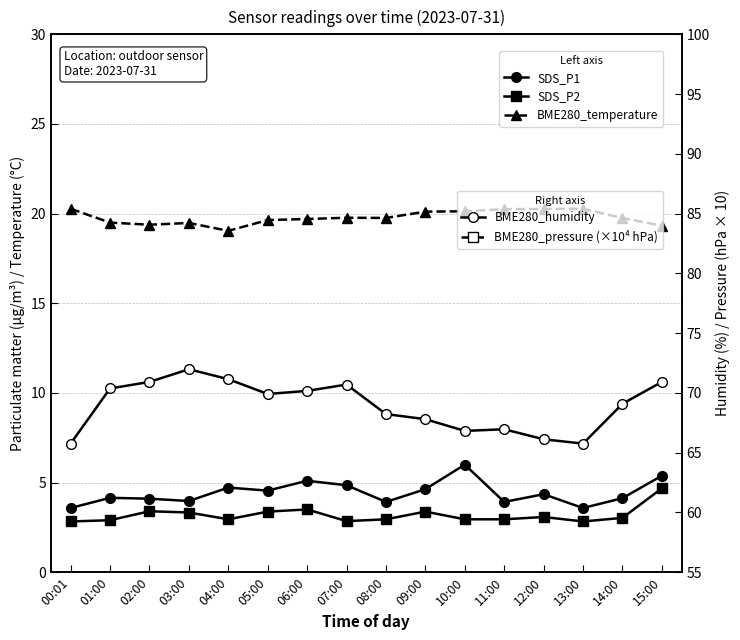

Reading right to left, extract all data points from this chart.

SDS_P1: 15:00=5.4	14:00=4.1	13:00=3.6	12:00=4.3	11:00=3.9	10:00=6.0	09:00=4.6	08:00=3.9	07:00=4.8	06:00=5.1	05:00=4.5	04:00=4.7	03:00=4.0	02:00=4.1	01:00=4.2	00:01=3.6
SDS_P2: 15:00=4.7	14:00=3.0	13:00=2.8	12:00=3.1	11:00=3.0	10:00=3.0	09:00=3.4	08:00=3.0	07:00=2.9	06:00=3.5	05:00=3.4	04:00=3.0	03:00=3.3	02:00=3.4	01:00=2.9	00:01=2.8
BME280_temperature: 15:00=19.3	14:00=19.8	13:00=20.3	12:00=20.3	11:00=20.2	10:00=20.1	09:00=20.1	08:00=19.8	07:00=19.8	06:00=19.7	05:00=19.6	04:00=19.0	03:00=19.5	02:00=19.4	01:00=19.5	00:01=20.3
BME280_humidity: 15:00=70.9	14:00=69.1	13:00=65.8	12:00=66.1	11:00=67.0	10:00=66.8	09:00=67.8	08:00=68.2	07:00=70.7	06:00=70.2	05:00=69.9	04:00=71.2	03:00=72.0	02:00=70.9	01:00=70.4	00:01=65.8
BME280_pressure (×10⁴ hPa): 15:00=9.4	14:00=9.4	13:00=9.4	12:00=9.4	11:00=9.4	10:00=9.4	09:00=9.4	08:00=9.4	07:00=9.4	06:00=9.4	05:00=9.4	04:00=9.4	03:00=9.4	02:00=9.4	01:00=9.4	00:01=9.4